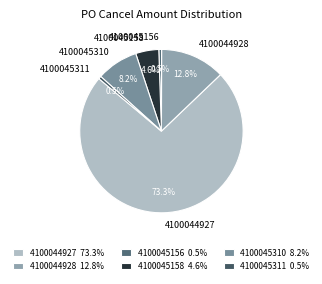

Approximately how many times larger is the value at 4100044928 compared to 4100045311?

23.3